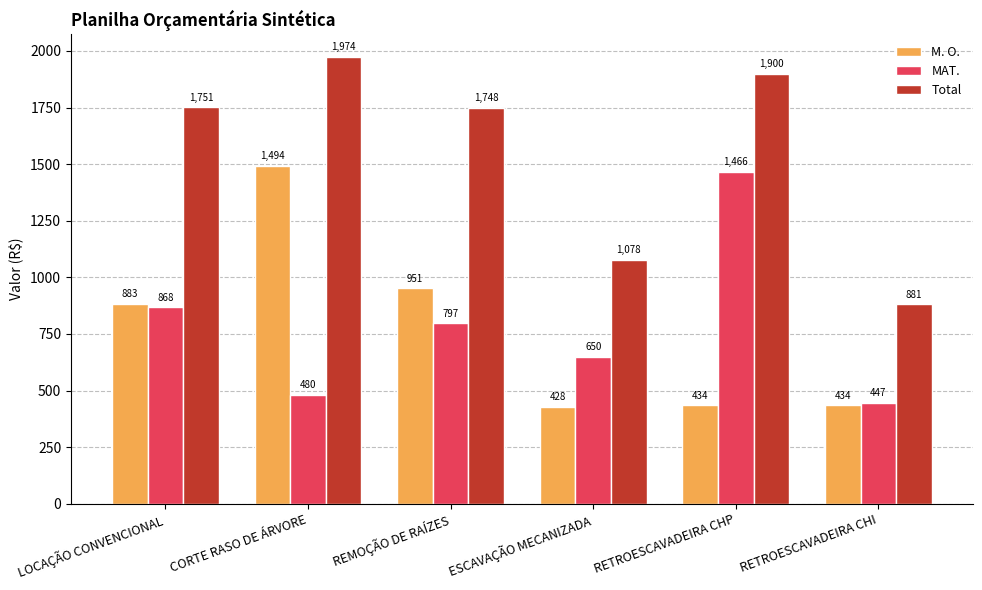

True or false: M. O. has a value of 882.6 at LOCAÇÃO CONVENCIONAL.

True